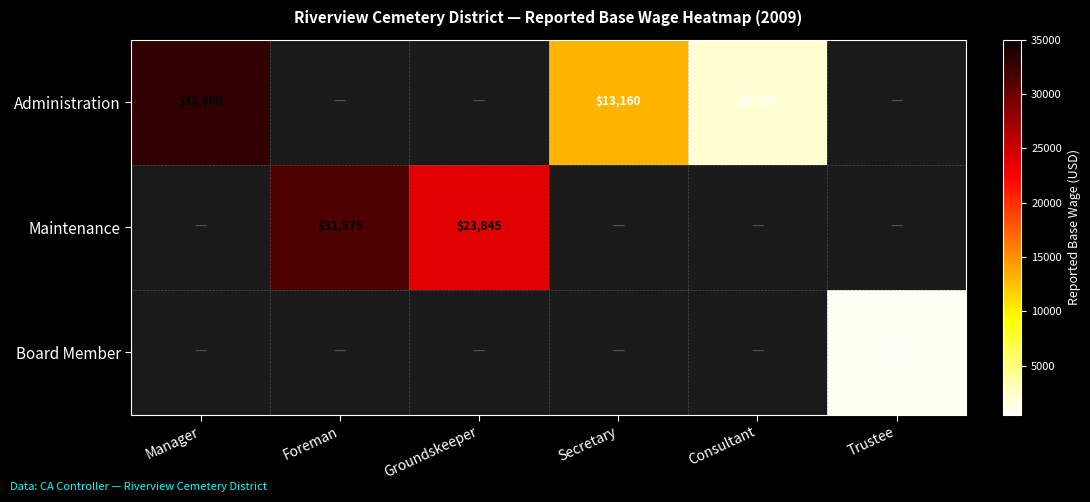

True or false: Administration has a value of 43244 at Manager.

False